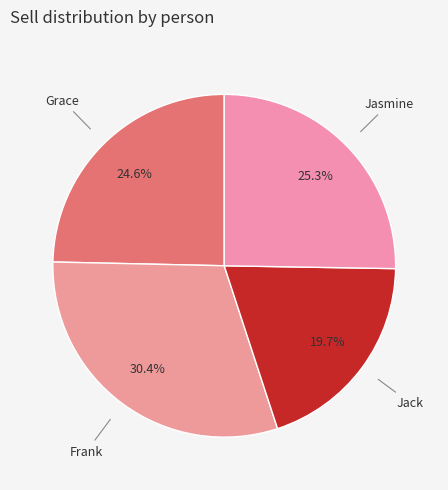

How many slices are in this pie chart?

4